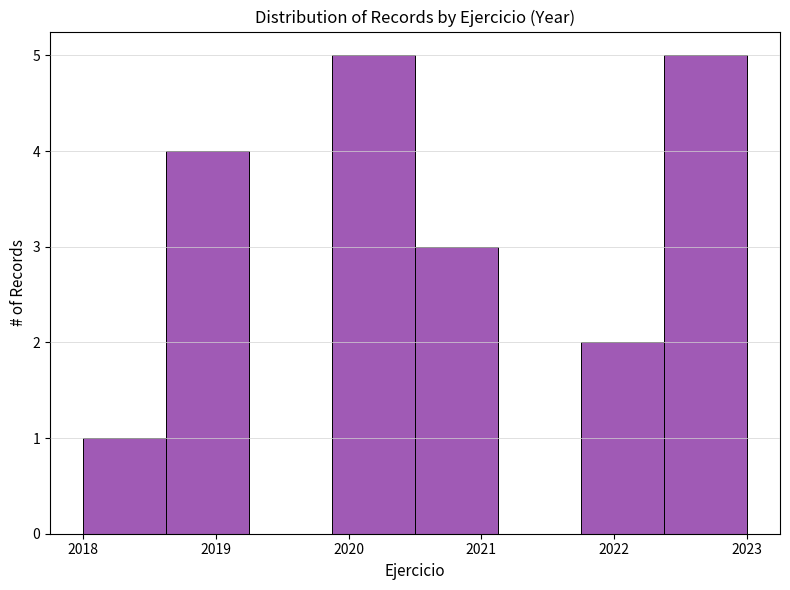

Reading left to right, list every bar in this chart as the range it spans on the x-axis followed by its height. Neither the bar edges nor the heights are printed on the chart, so give them approximately, as read against the axes.

2018.0 to 2018.6: 1
2018.6 to 2019.3: 4
2019.3 to 2019.9: 0
2019.9 to 2020.5: 5
2020.5 to 2021.1: 3
2021.1 to 2021.8: 0
2021.8 to 2022.4: 2
2022.4 to 2023.0: 5